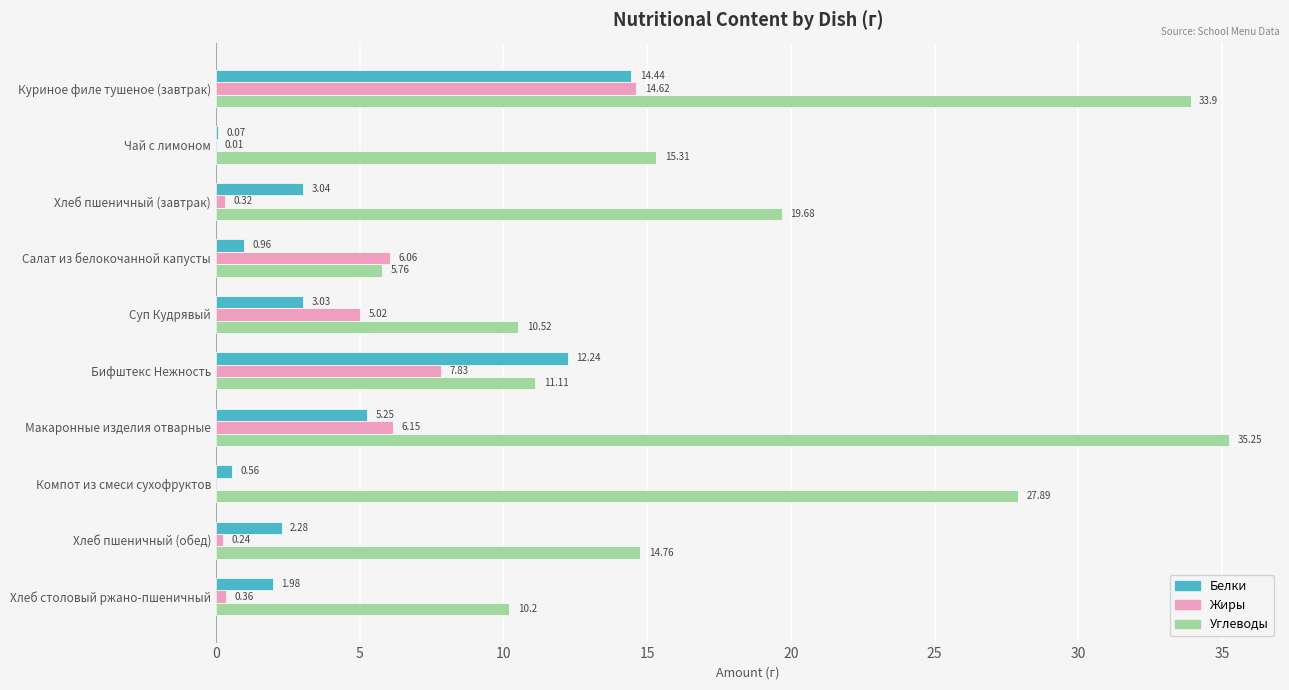

What is the sum of all Белки values?

43.9